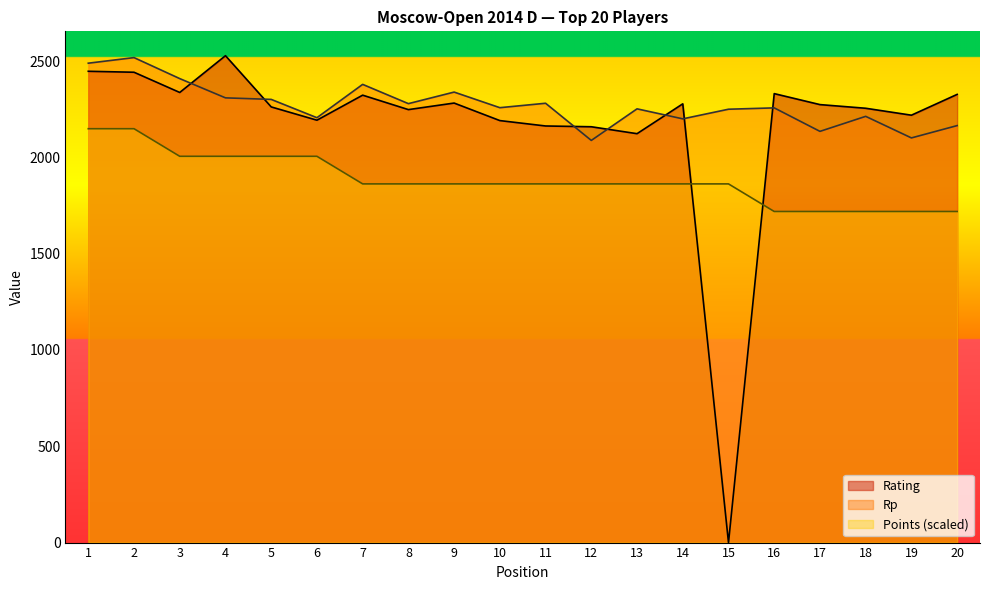

True or false: Rp has more than 0 interior local peaks.

True